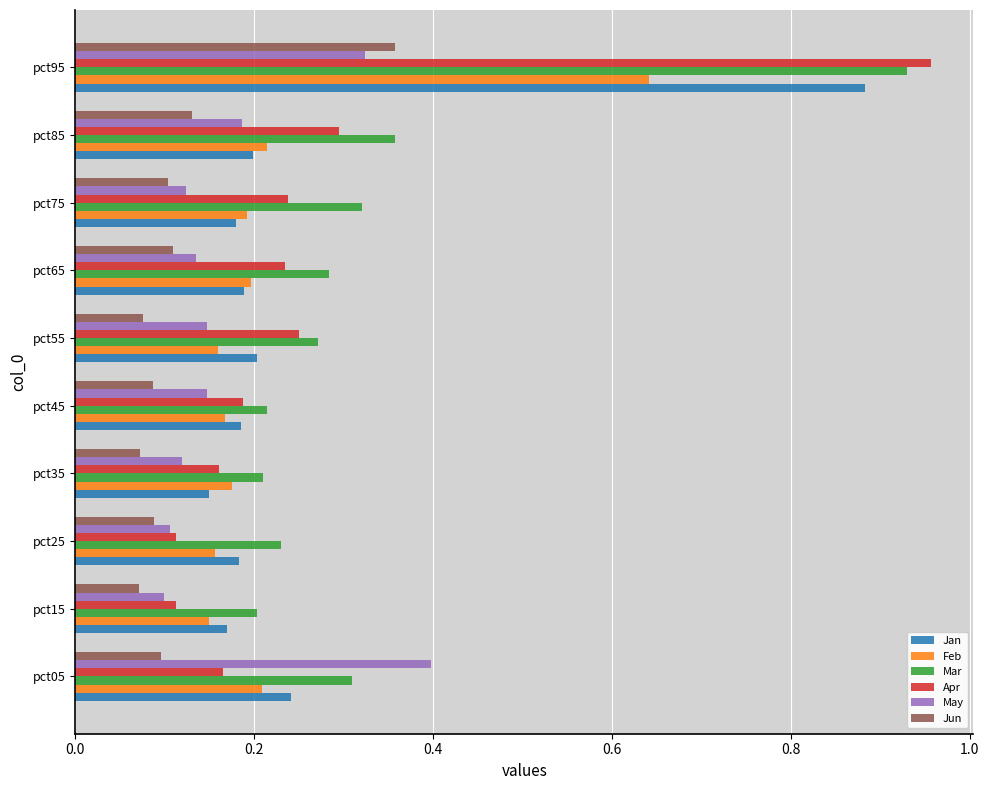

What are all the series names shown in the legend?

Jan, Feb, Mar, Apr, May, Jun